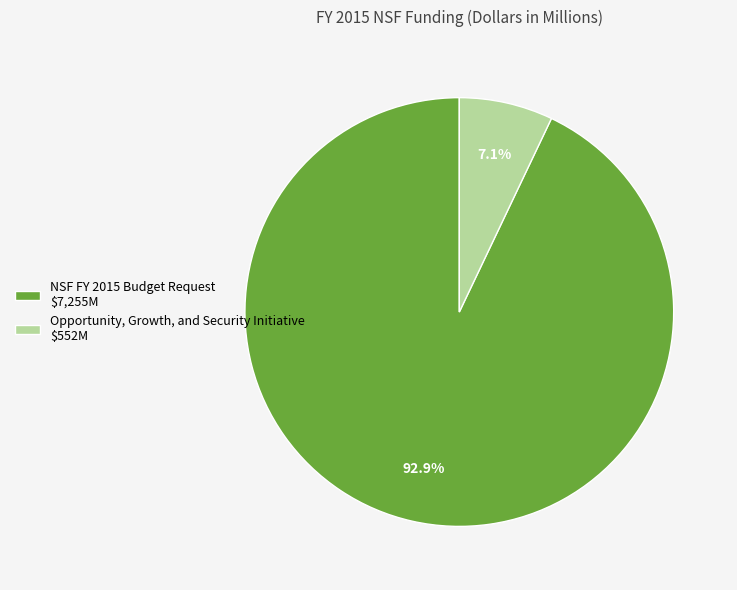

Between Opportunity, Growth, and Security Initiative and NSF FY 2015 Budget Request, which is larger?

NSF FY 2015 Budget Request